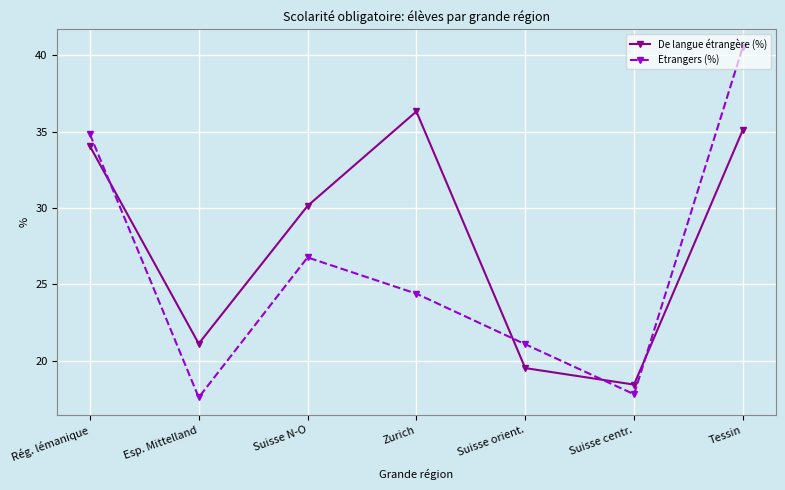

What value does the De langue étrangère (%) series have at Suisse N-O?

30.1